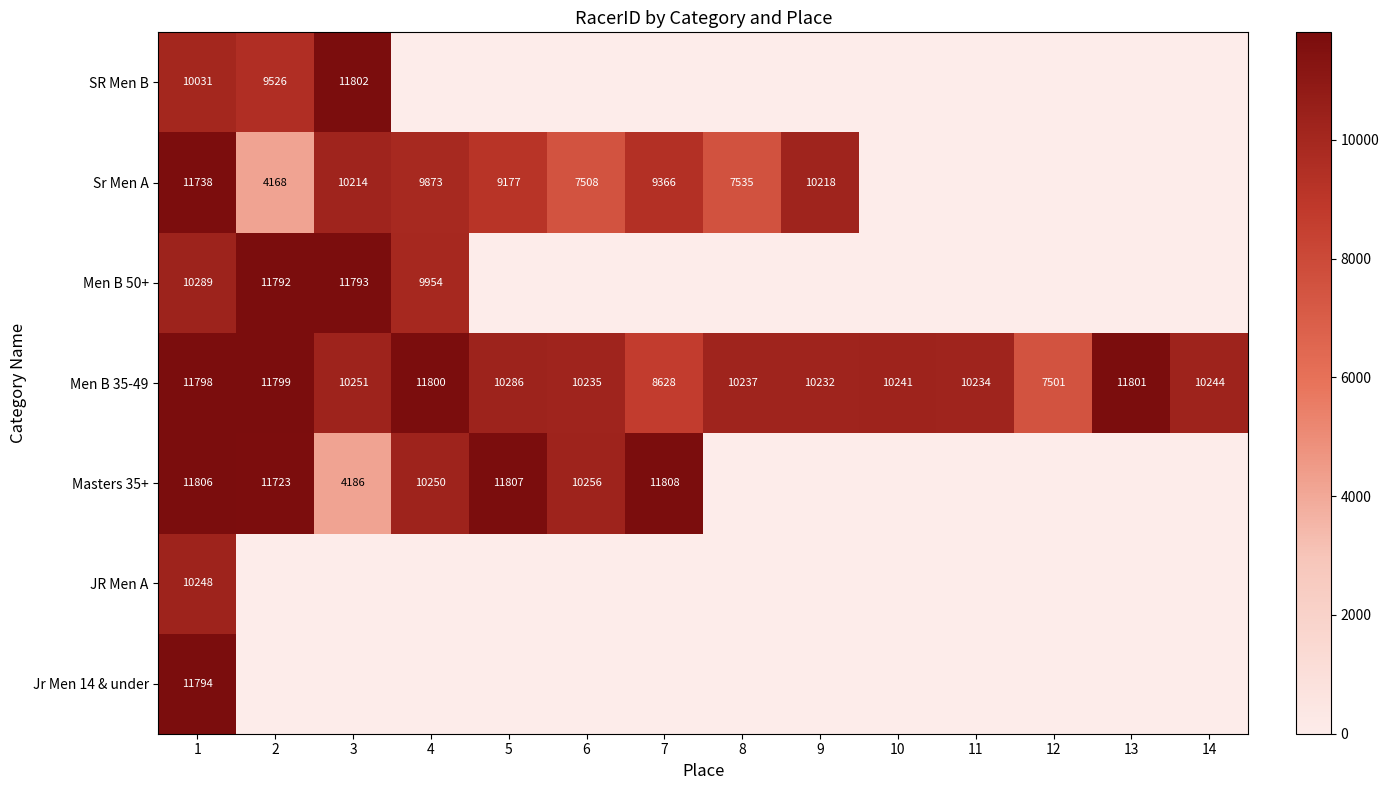

What is the sum of the Men B 35-49 values at 13 and 14?

22045